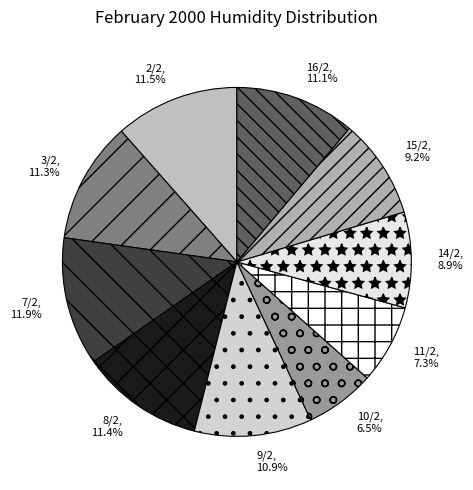

Is 2/2 the majority of the pie?

No